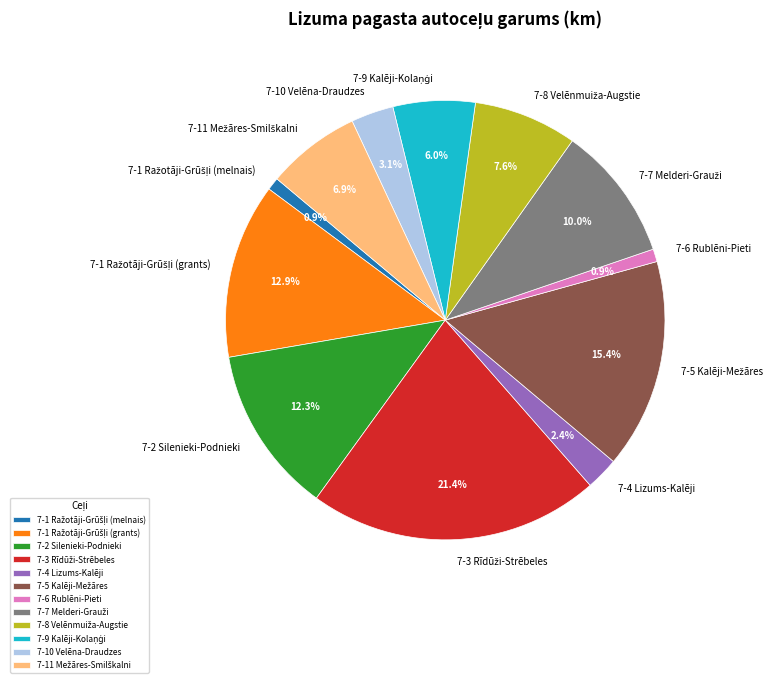

The 7-6 Rublēni-Pieti slice represents 1% of the pie. True or false?

True